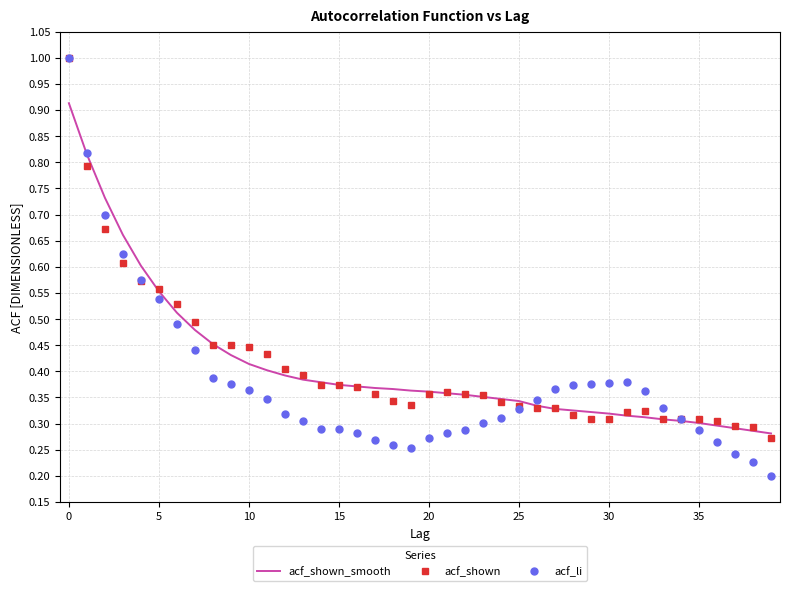

Which series has the largest range (max minus min)?

acf_li